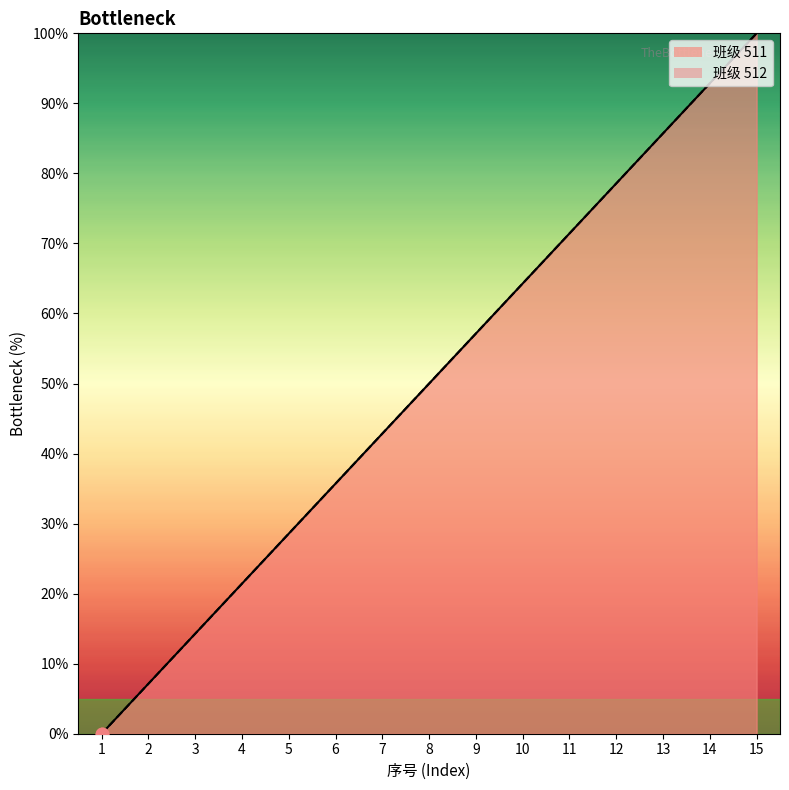

Which series has the largest total across all categories?

511